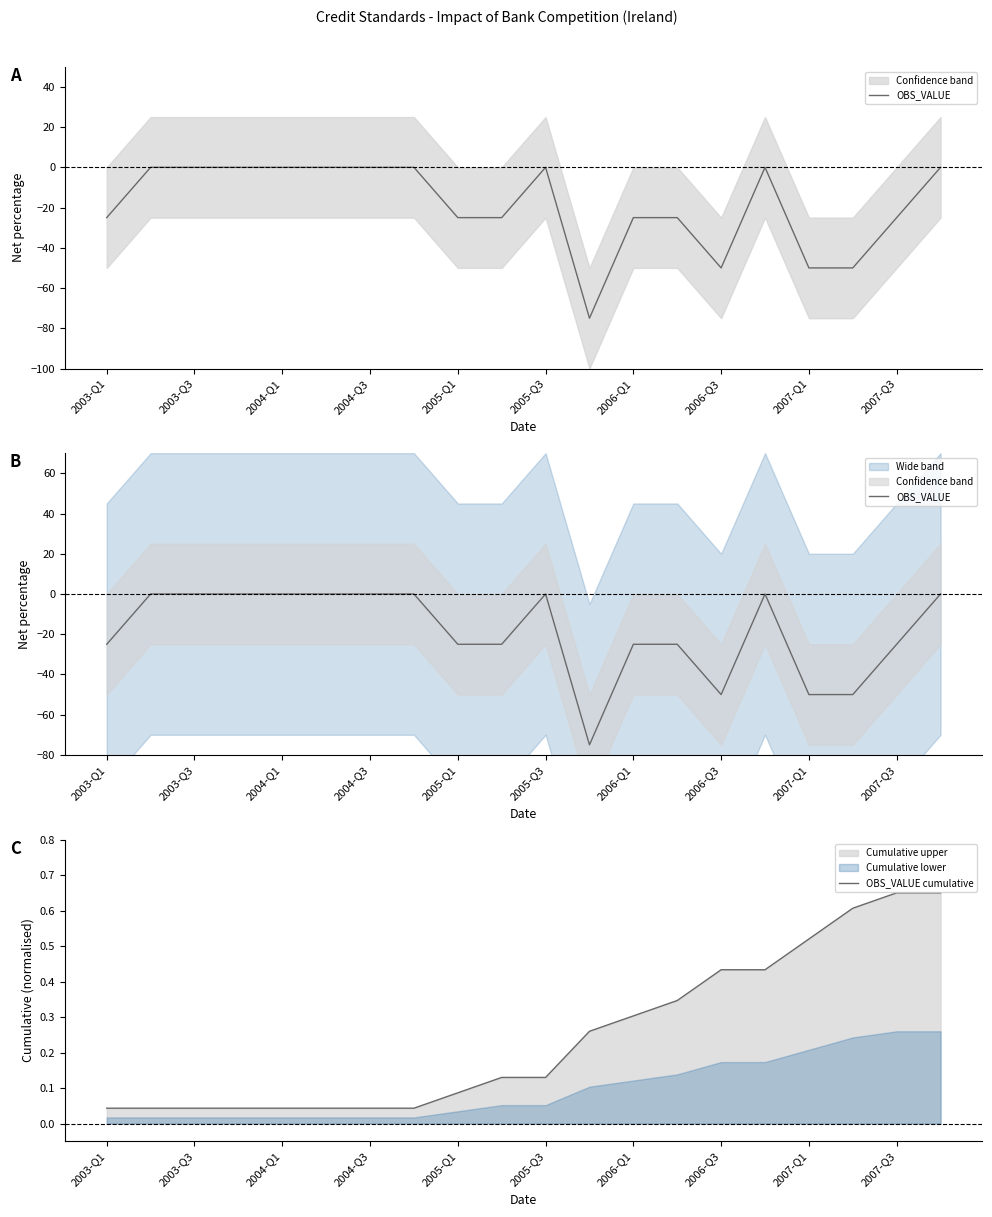

True or false: OBS_VALUE cumulative has a value of 0.8 at 2006-Q3.

False